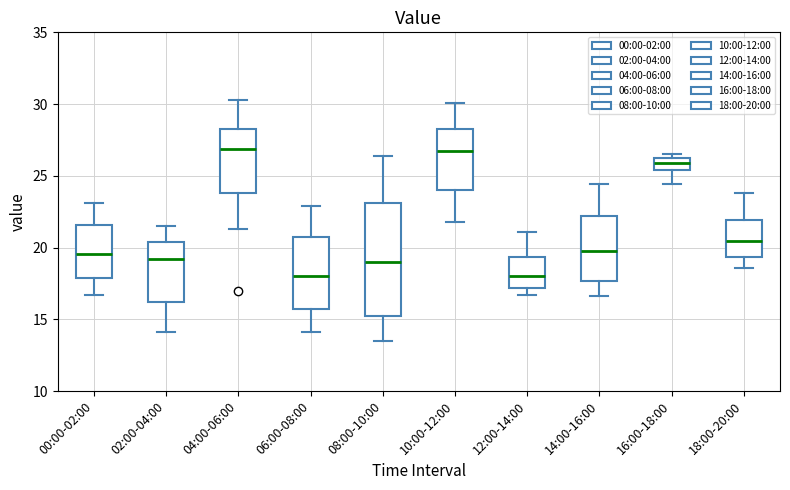

Reading left to right, read every box against the y-axis: the position of its median line, the range the box covers, and the ends of its whiskers. The values are not printed on the chart, so give them approximately, as read against the axis.

00:00-02:00: median 19.5, box 18.0 to 21.5, whiskers 16.5 to 23.0
02:00-04:00: median 19.0, box 16.0 to 20.5, whiskers 14.0 to 21.5
04:00-06:00: median 27.0, box 24.0 to 28.5, whiskers 21.5 to 30.5
06:00-08:00: median 18.0, box 15.5 to 20.5, whiskers 14.0 to 23.0
08:00-10:00: median 19.0, box 15.5 to 23.0, whiskers 13.5 to 26.5
10:00-12:00: median 27.0, box 24.0 to 28.5, whiskers 22.0 to 30.0
12:00-14:00: median 18.0, box 17.0 to 19.5, whiskers 16.5 to 21.0
14:00-16:00: median 20.0, box 17.5 to 22.0, whiskers 16.5 to 24.5
16:00-18:00: median 26.0, box 25.5 to 26.5, whiskers 24.5 to 26.5 (just above the box's upper edge)
18:00-20:00: median 20.5, box 19.5 to 22.0, whiskers 18.5 to 24.0